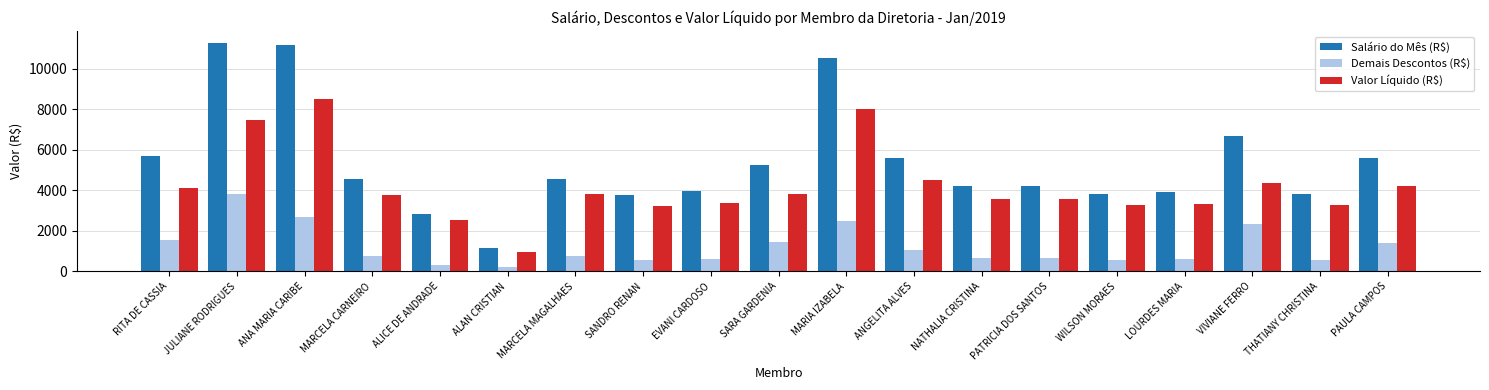

What is the sum of the Valor Líquido (R$) values at ANA MARIA CARIBE and WILSON MORAES?

11732.3